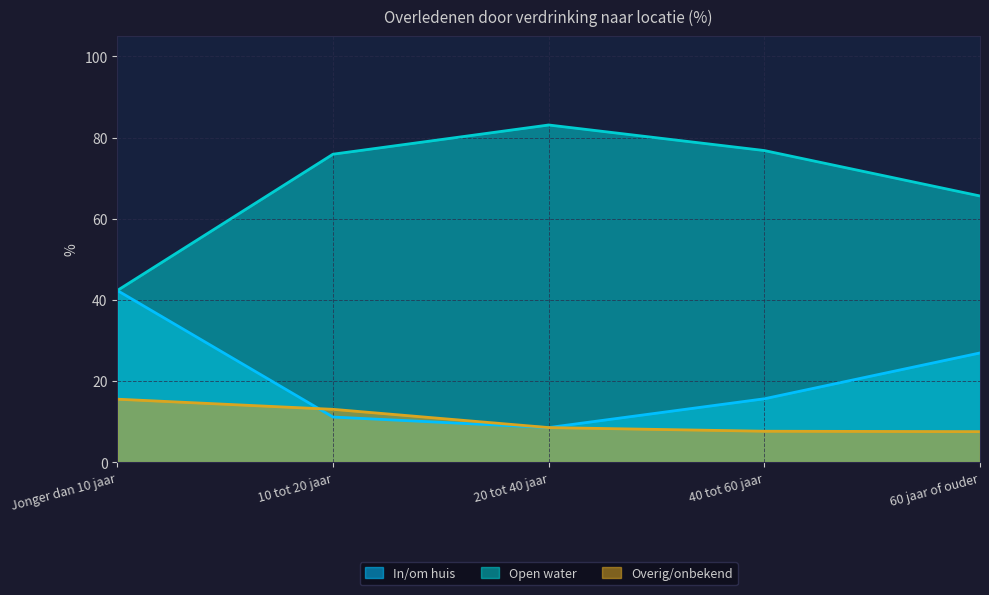

What is the value of the Overig/onbekend point at the 3rd from the left?

8.5